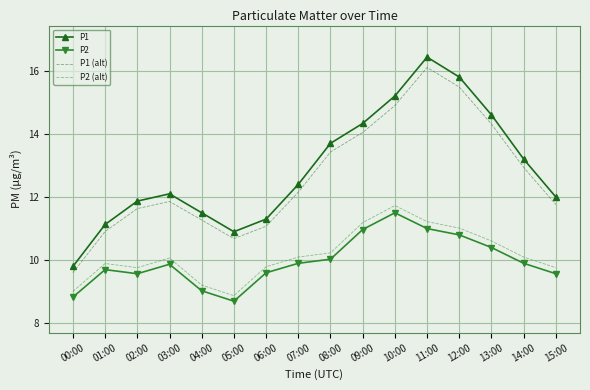

What is the total value across all series at 09:00?

50.5